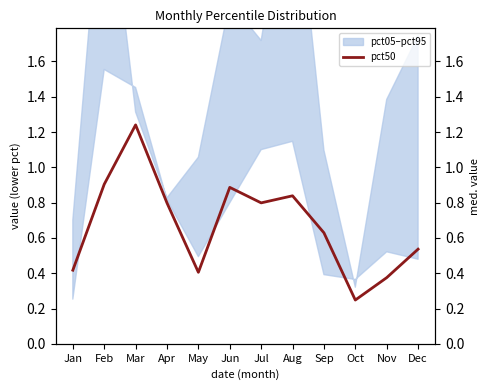

The chart shows a value of 0.9 at Jun. True or false?

True